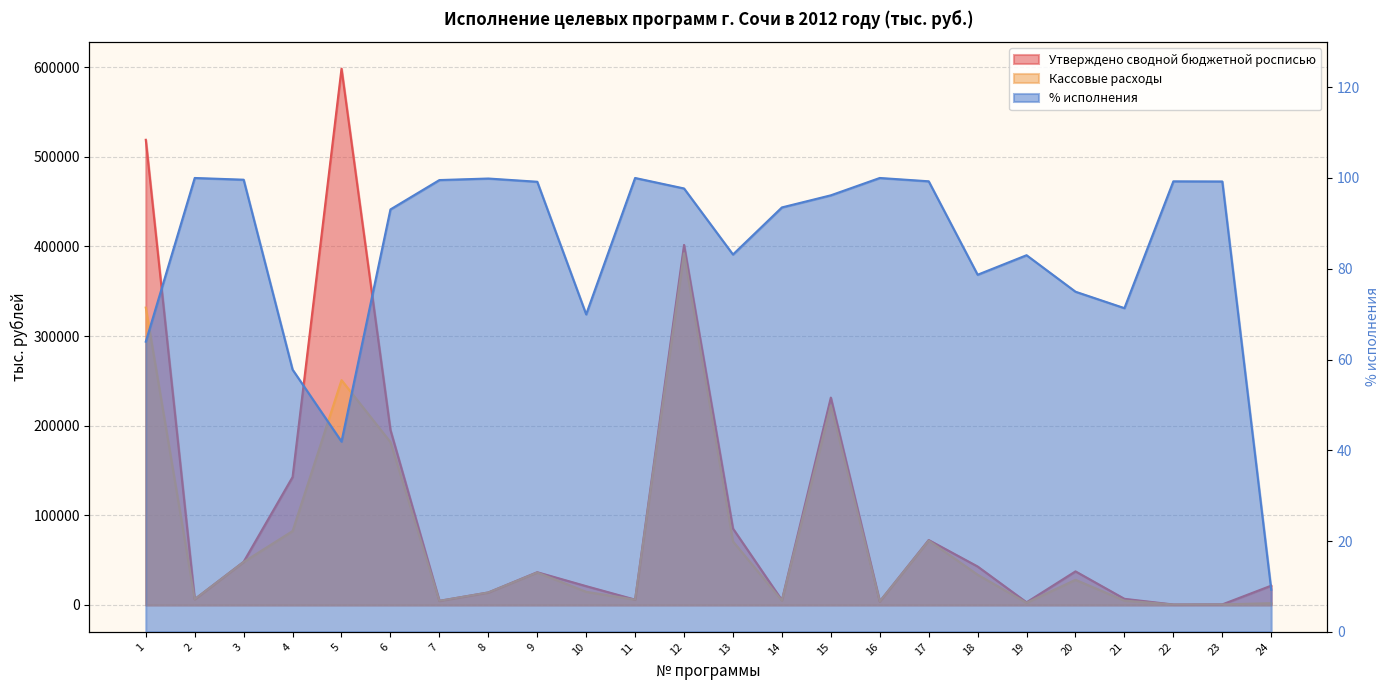

What is the lowest value of the Кассовые расходы series?

537.0